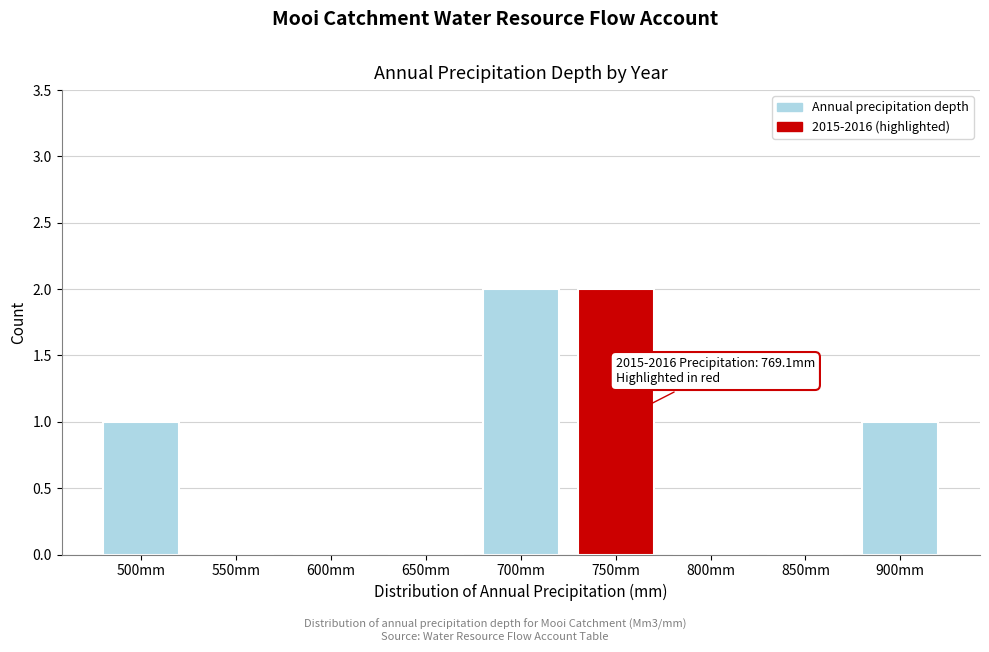

Reading left to right, what are all the values shown in this chart?

500mm=1	550mm=0	600mm=0	650mm=0	700mm=2	750mm=2	800mm=0	850mm=0	900mm=1